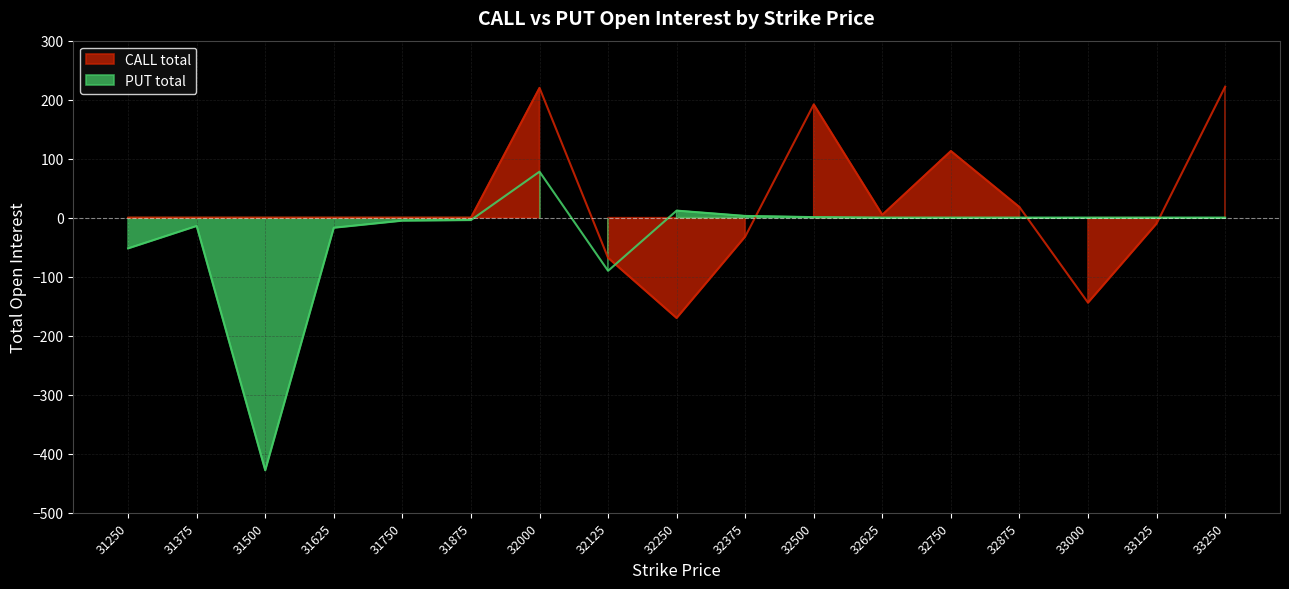

True or false: CALL total and PUT total intersect in this chart.

True